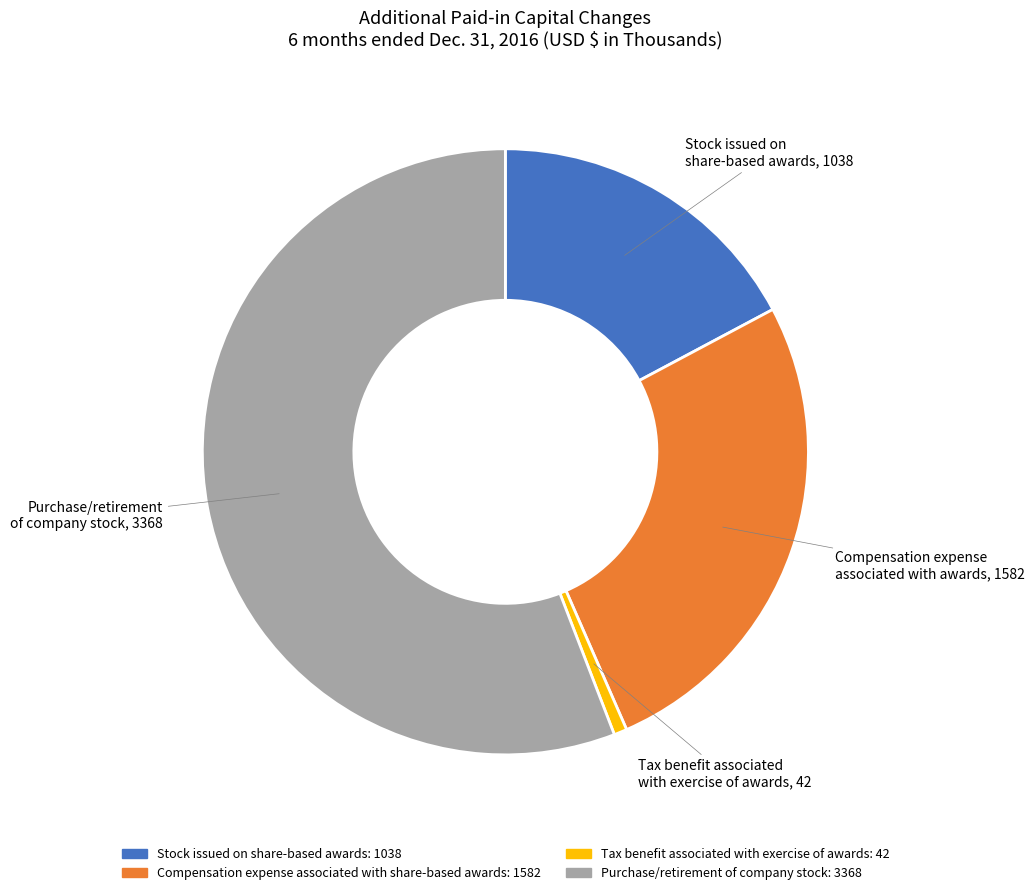

Which slice represents more than half of the pie?

Purchase/retirement of company stock